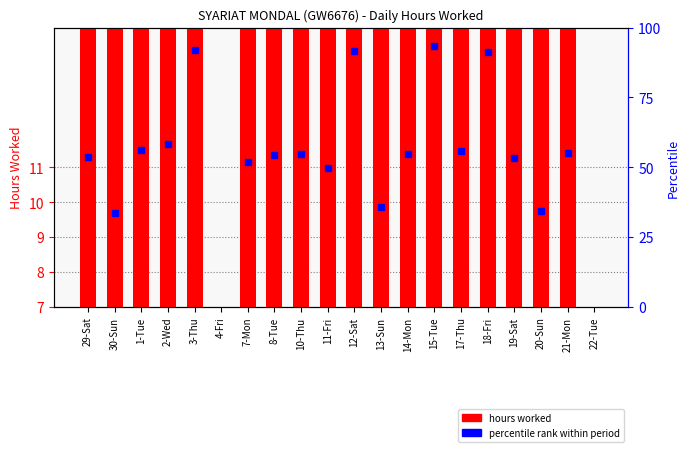

What position from the right is 12-Sat?

10